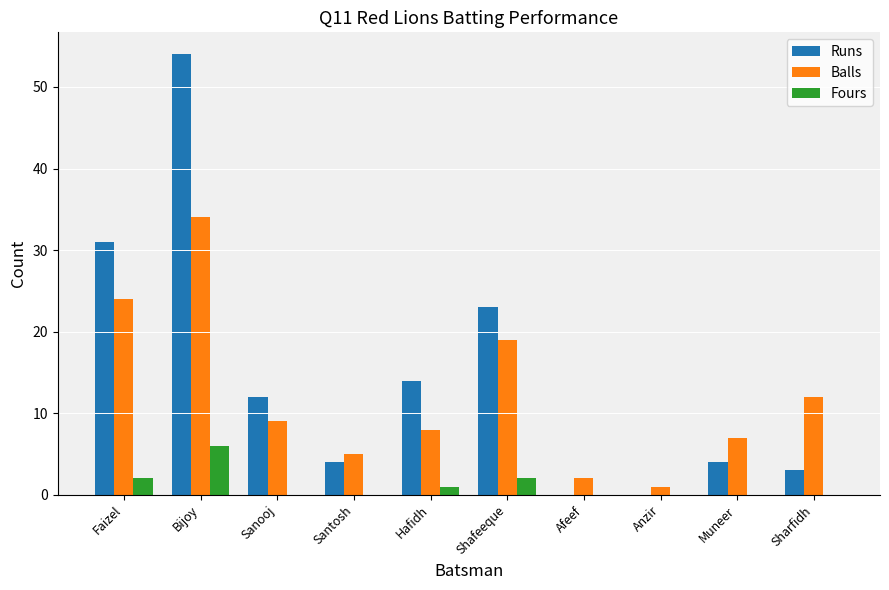

How many categories are shown in the chart?

10